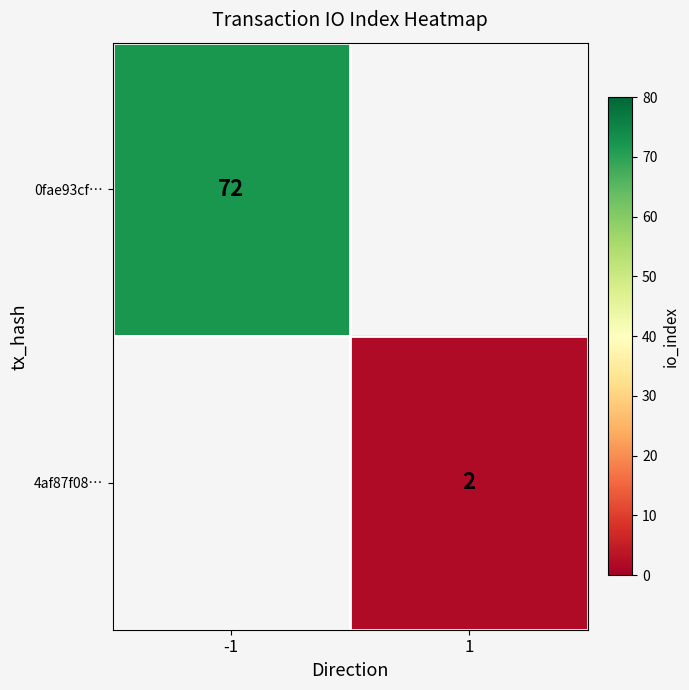

At how many categories does at least one series exceed 6?

1